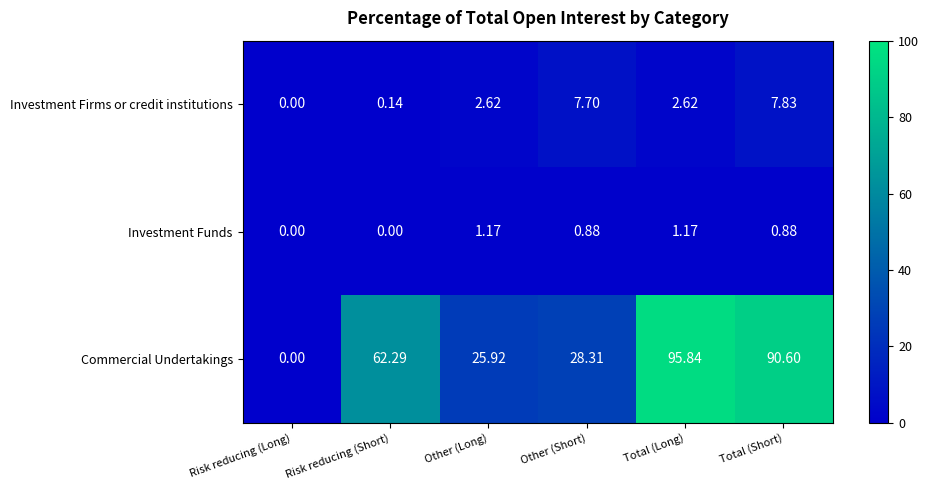

Count the number of data series in this chart.

3